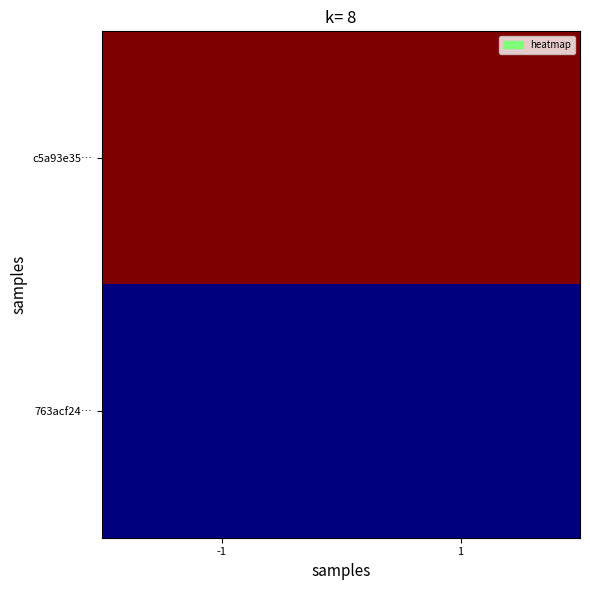

How many series are shown in this chart?

2